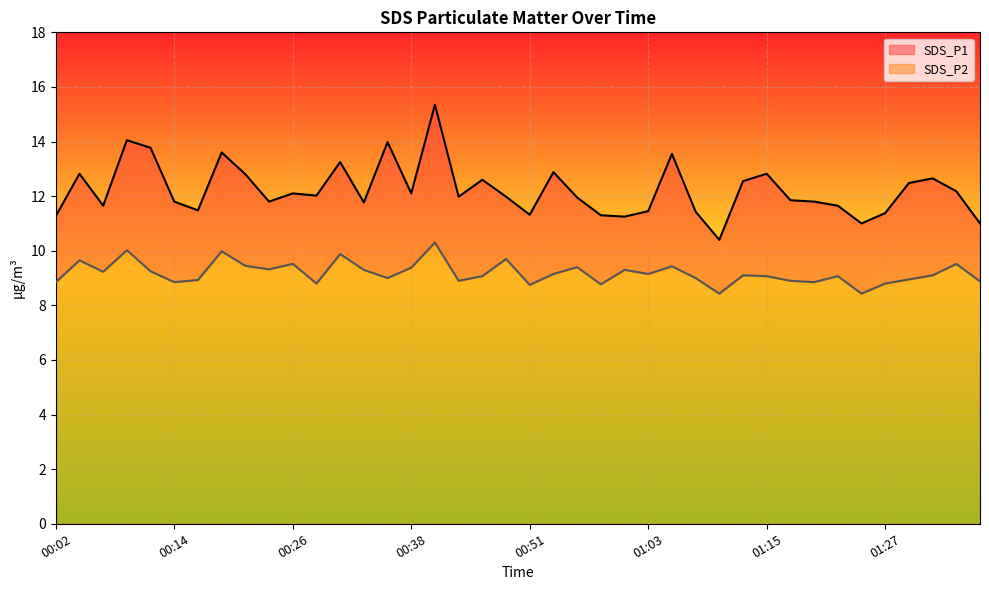

At which category is the sum across all series the highest?

00:41